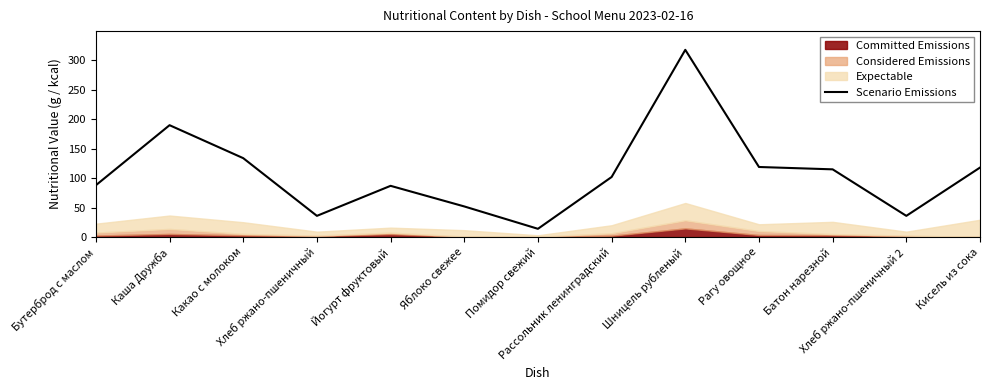

What is the label of the 10th point from the left?

Рагу овощное